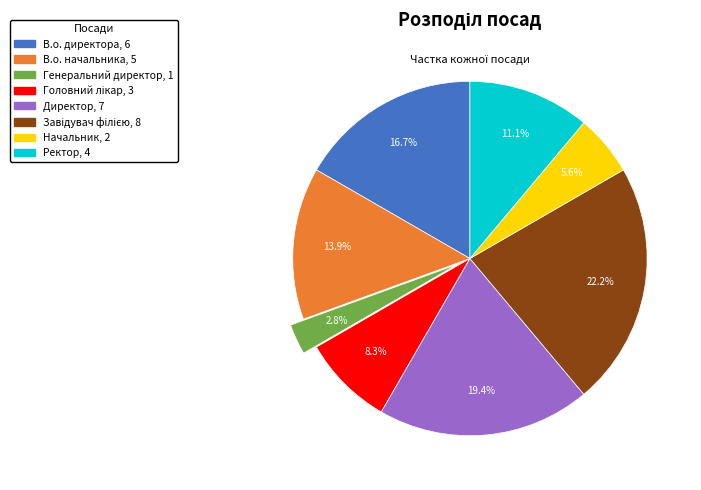

How many slices are in this pie chart?

8